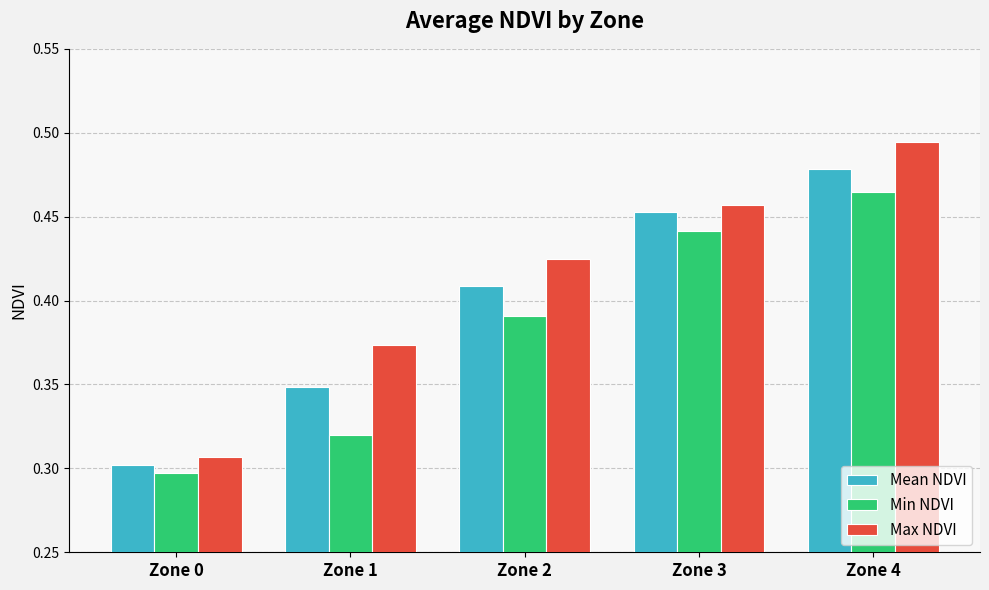

Which series has the widest spread of values?

Max NDVI